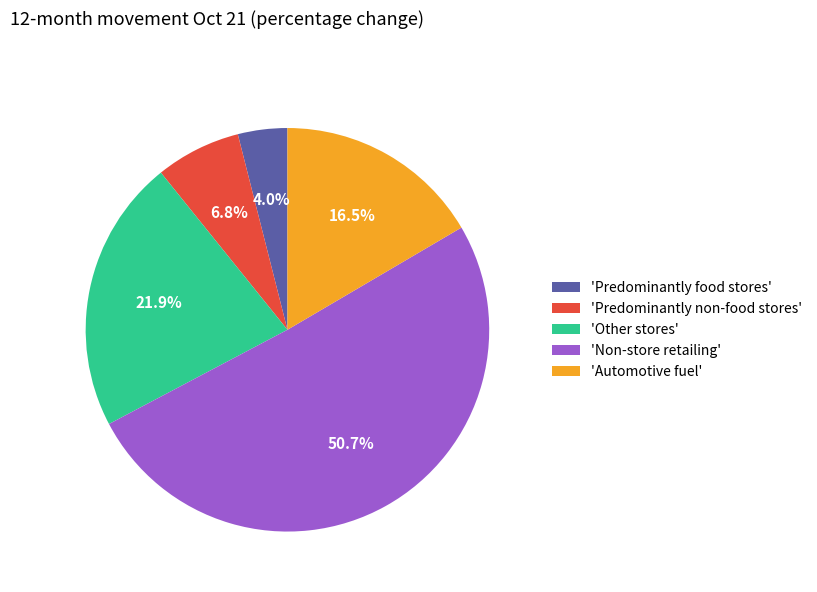

Approximately how many times larger is the value at 'Other stores' compared to 'Predominantly non-food stores'?

3.2